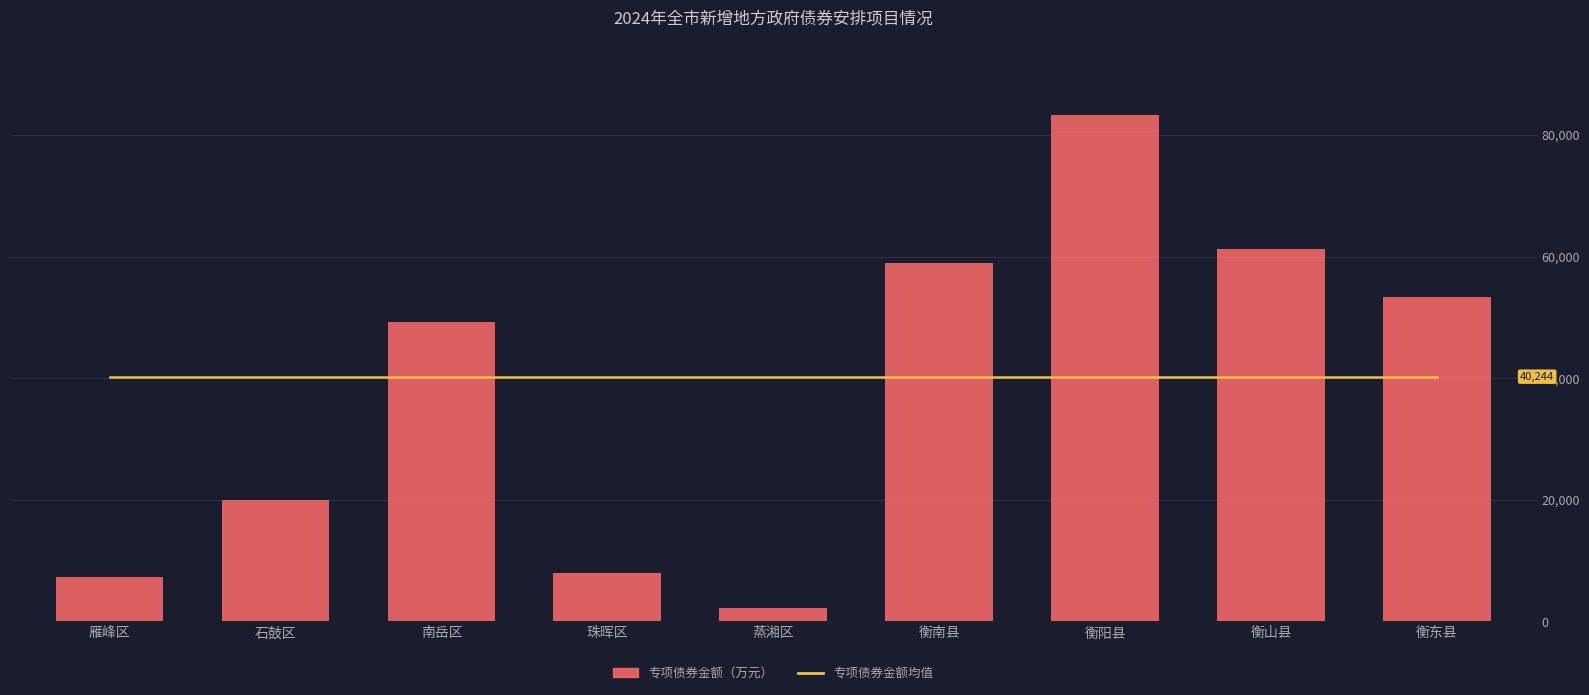

Which series has the widest spread of values?

专项债券金额（万元）